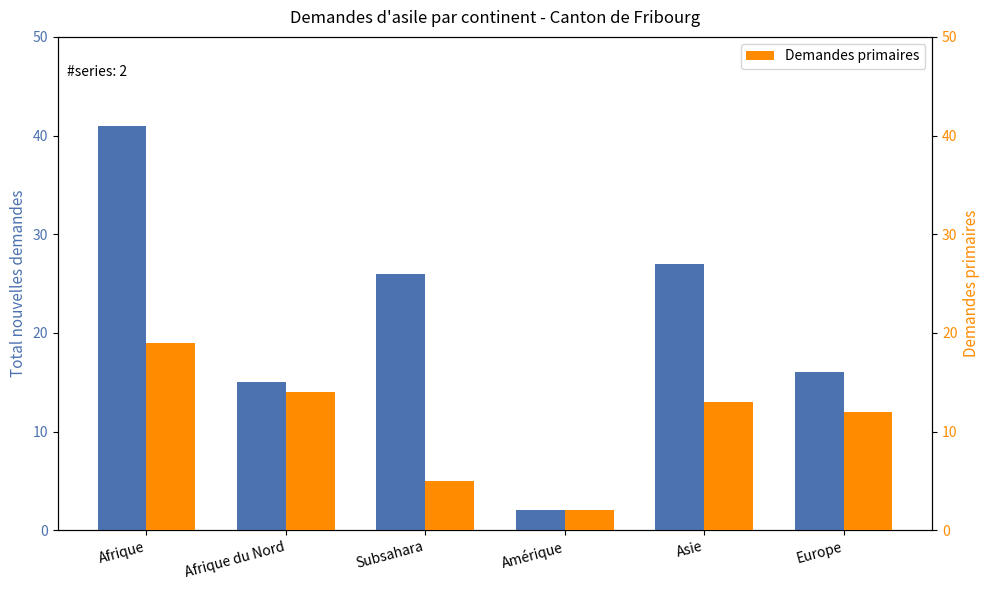

Reading right to left, extract all data points from this chart.

Total nouvelles demandes: 16	27	2	26	15	41
Demandes primaires: 12	13	2	5	14	19